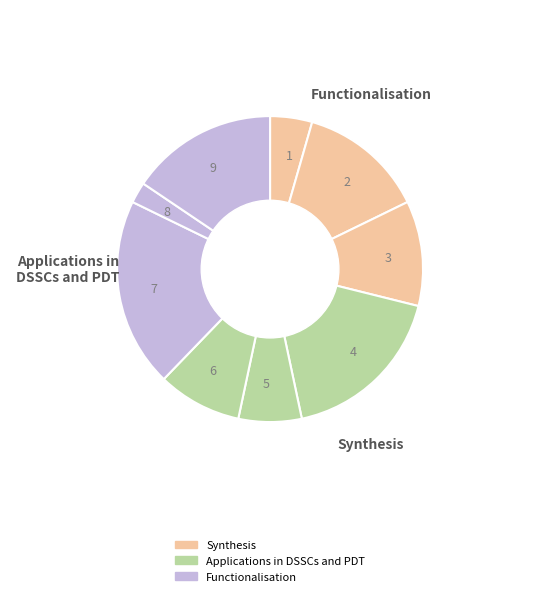

Does 8 account for over 50% of the chart?

No